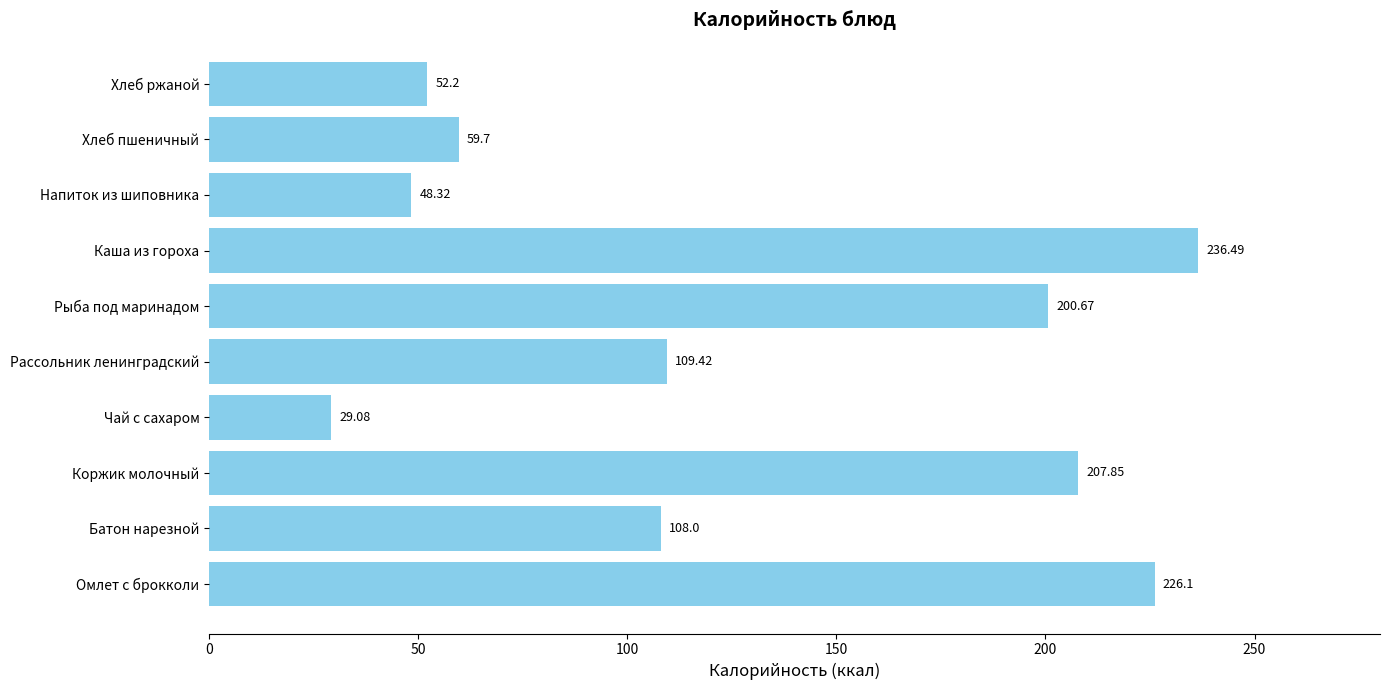

What is the difference between the maximum and minimum values?

207.4